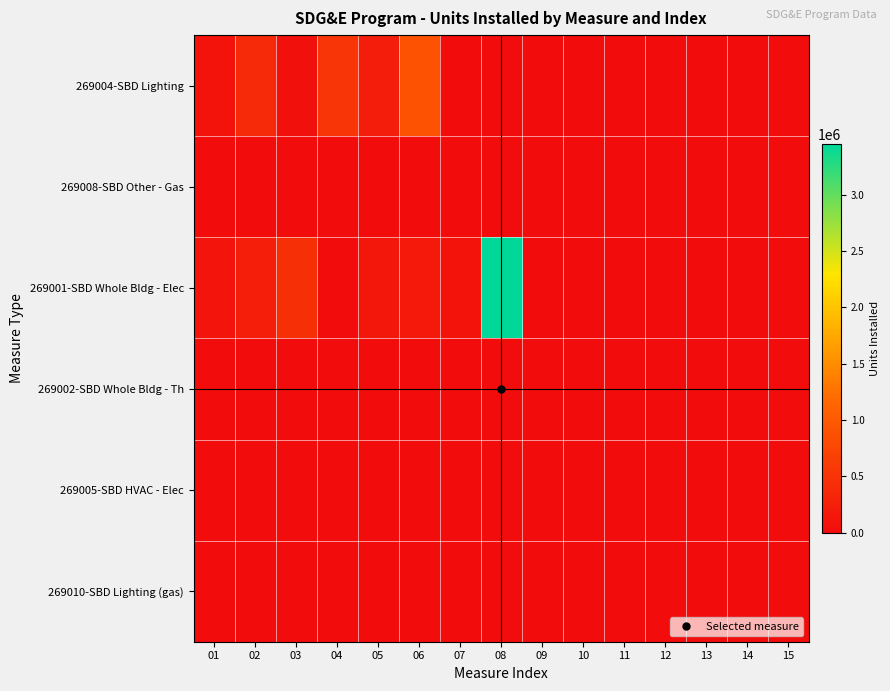

What is the total value across all series at 08?

3450210